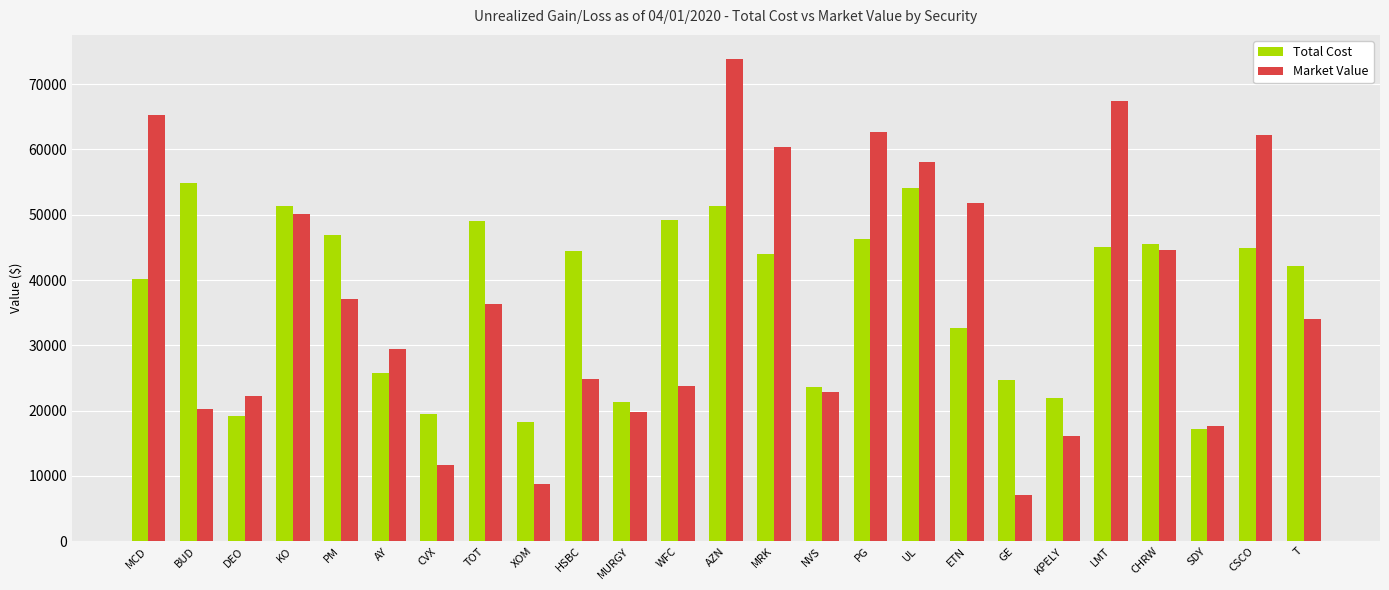

How many data points in Market Value are less than 34080?

12